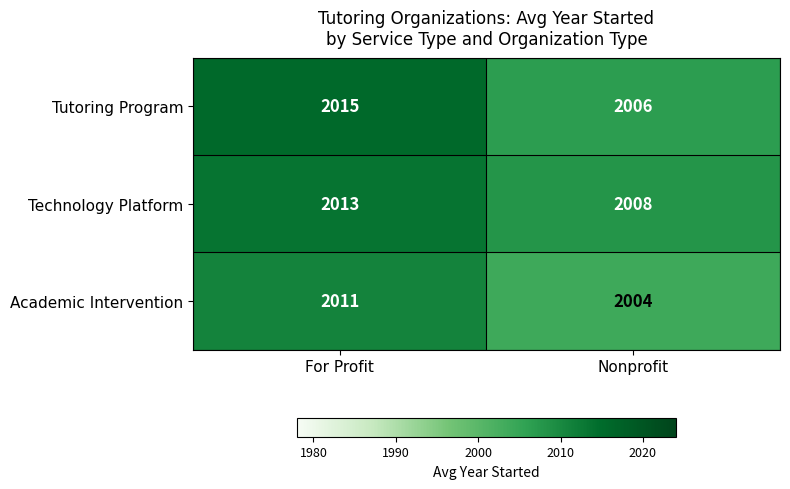

How many categories are shown in the chart?

2